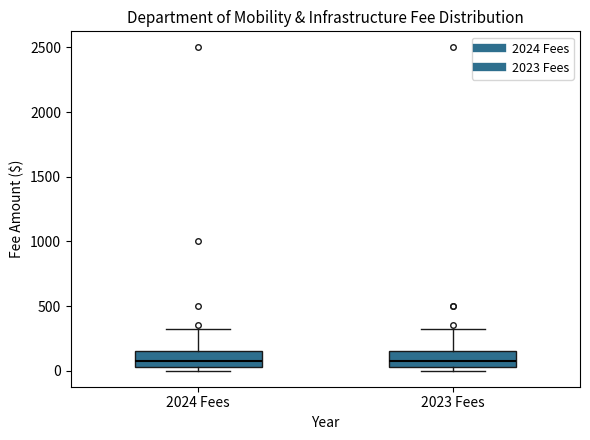

Reading left to right, read every box against the y-axis: the position of its median line, the range the box covers, and the ends of its whiskers. The values are not printed on the chart, so give them approximately, as read against the axis.

2024 Fees: median 100, box 50 to 150, whiskers 0 to 300
2023 Fees: median 100, box 50 to 150, whiskers 0 to 300